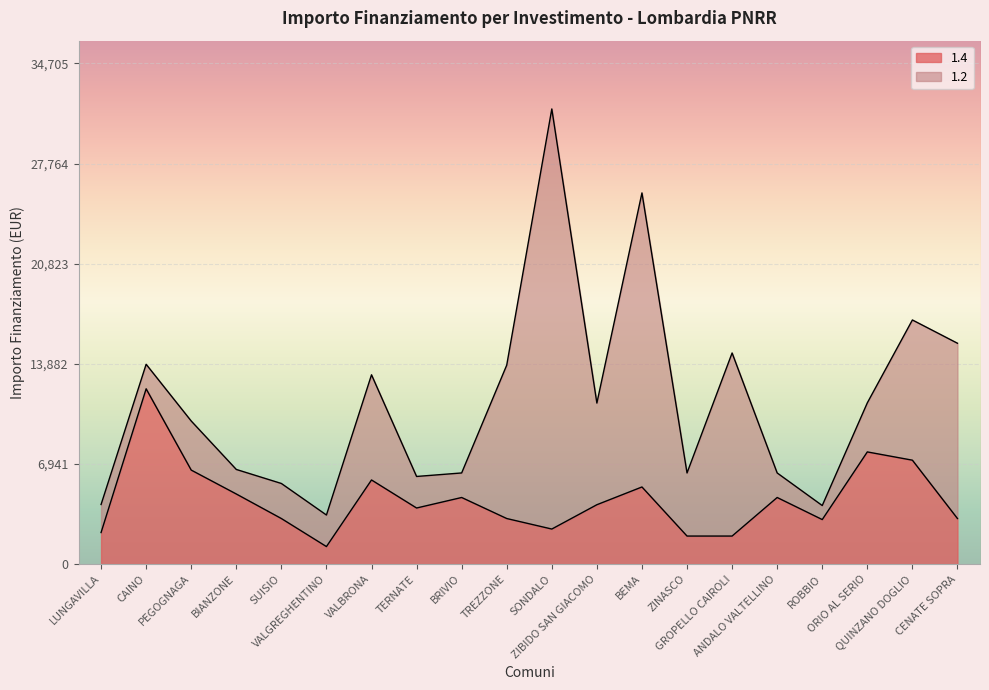

What position from the left is BIANZONE?

4